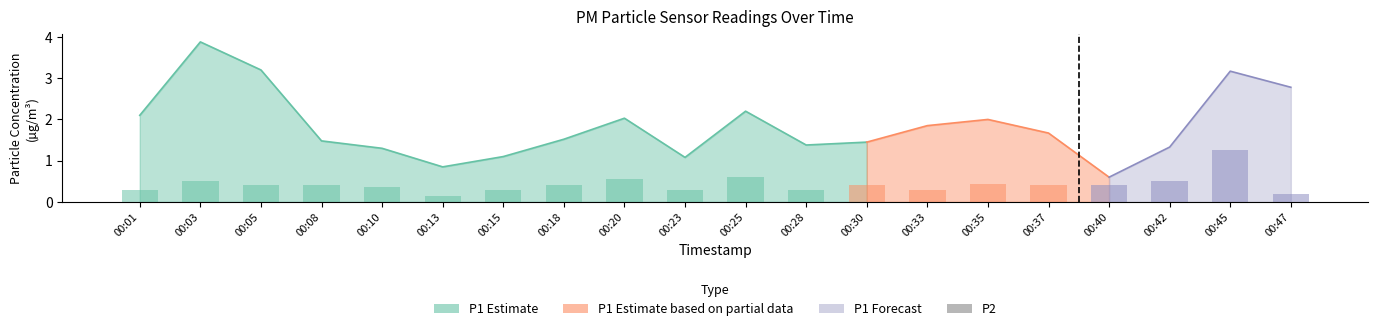

The chart shows a value of 1.3 at 00:45. True or false?

True